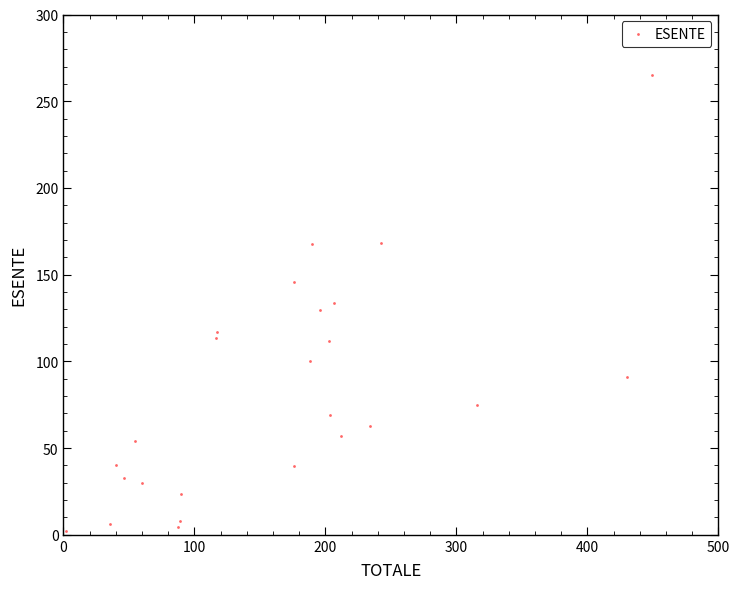

What is the range of Y values (max minus min)?

262.9